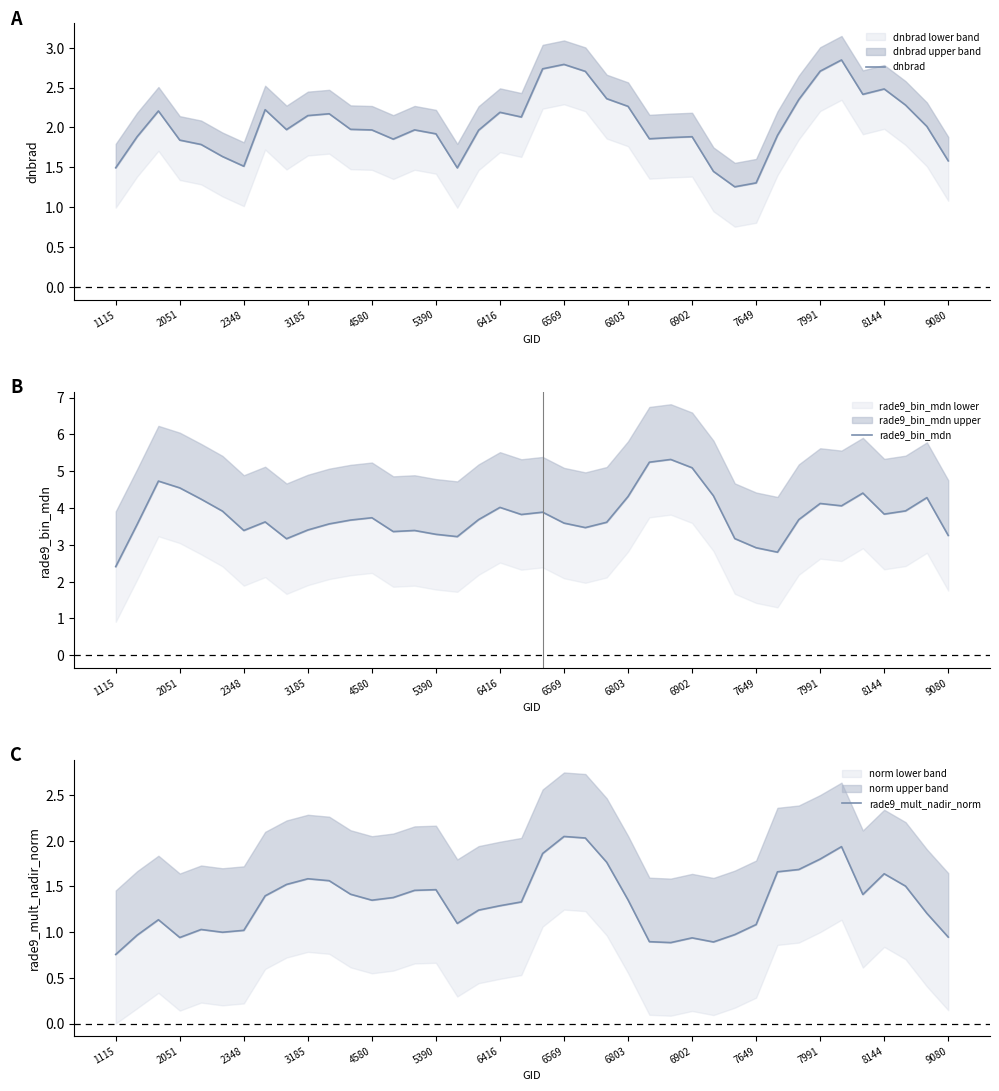

What is the sum of all rade9_mult_nadir_norm values?

53.4